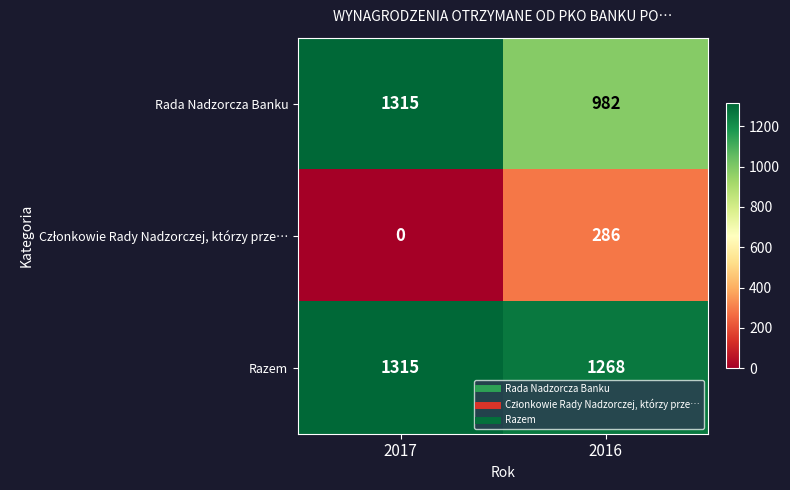

At how many categories does at least one series exceed 1160?

2